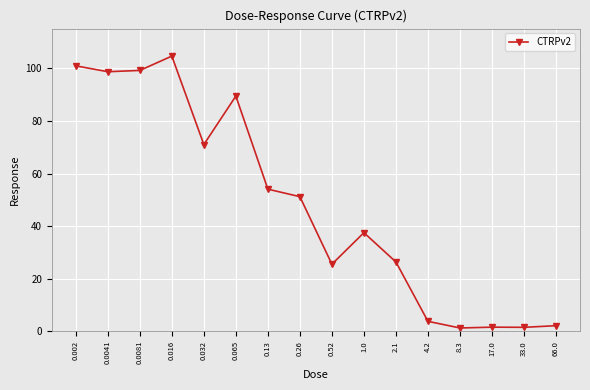

What is the sum of all values?

769.0